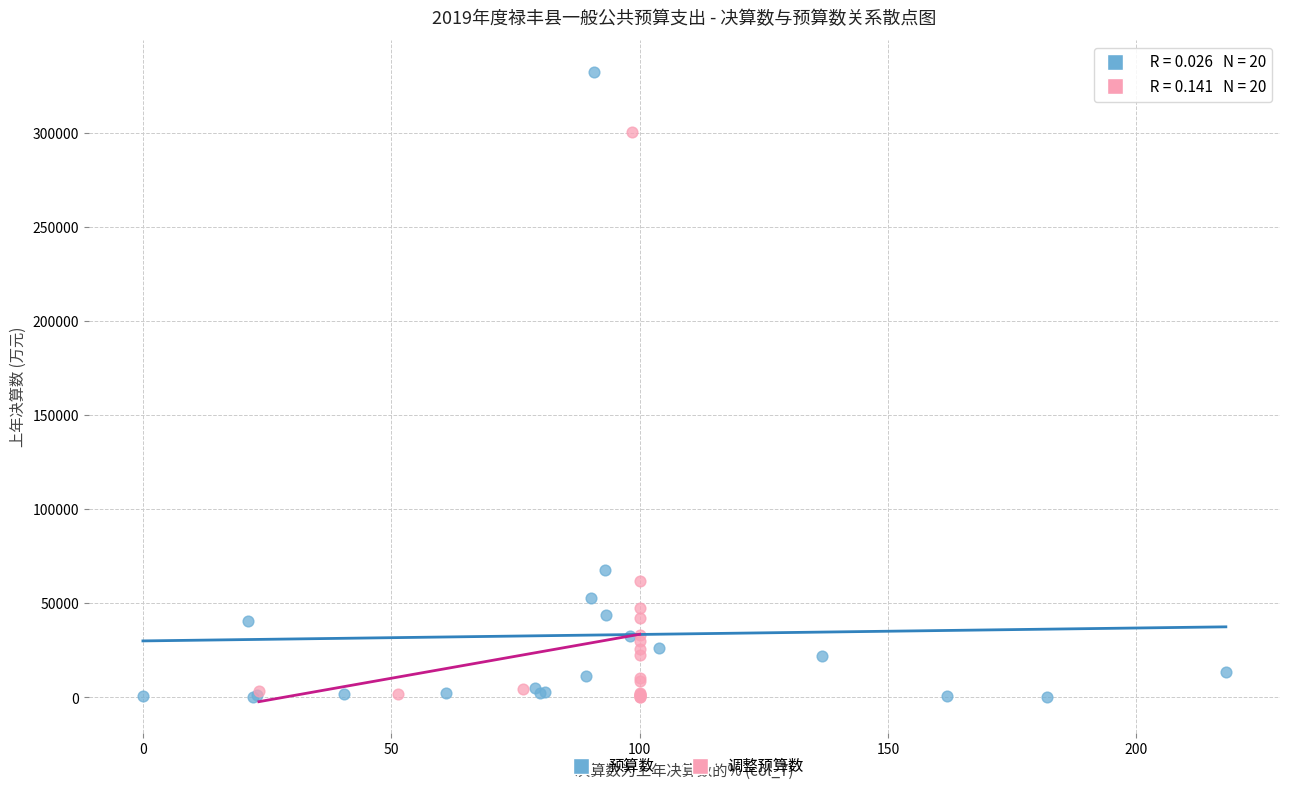

Which series contains the highest Y value?

预算数